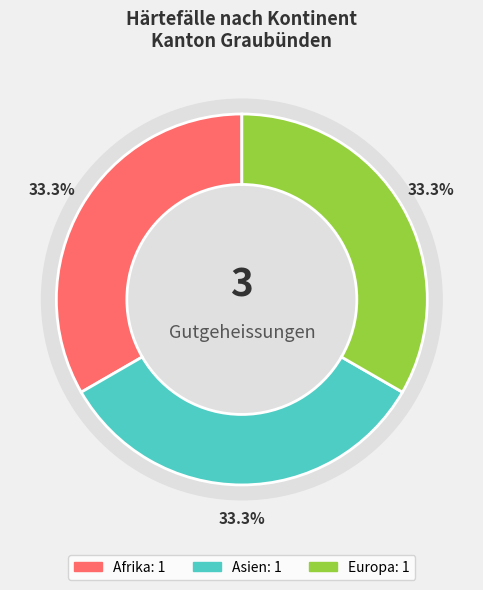

What is the ratio of the value at Asien to the value at Afrika?

1.0